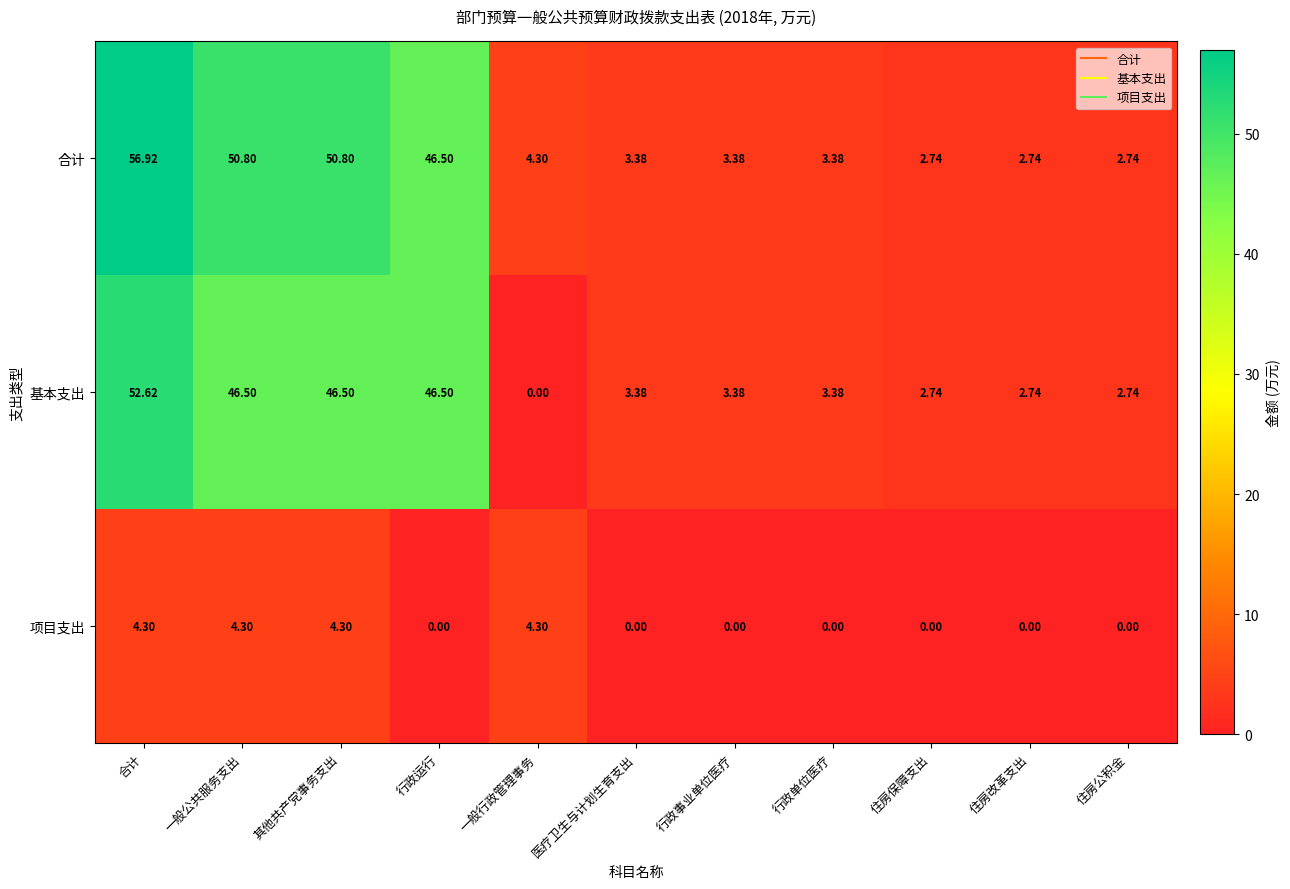

Which series changed the most between 一般行政管理事务 and 住房保障支出?

项目支出